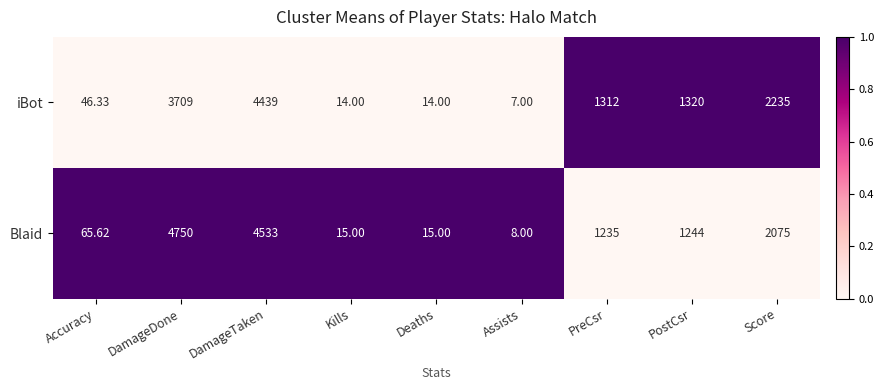

Rank the series by their maximum value, from lowest to highest.

iBot, Blaid